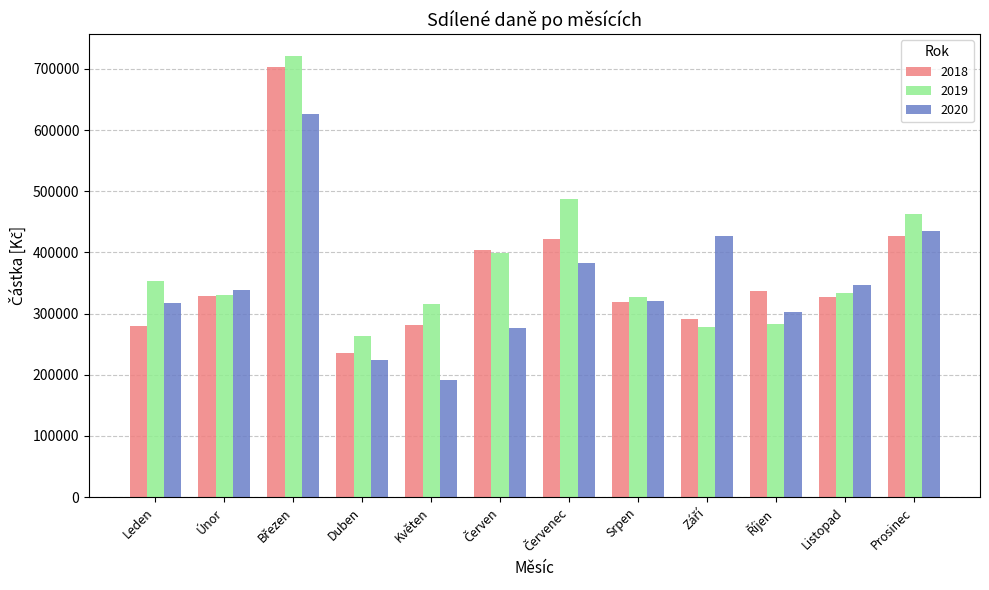

What is the difference between the highest and lowest values at Duben?

39438.0